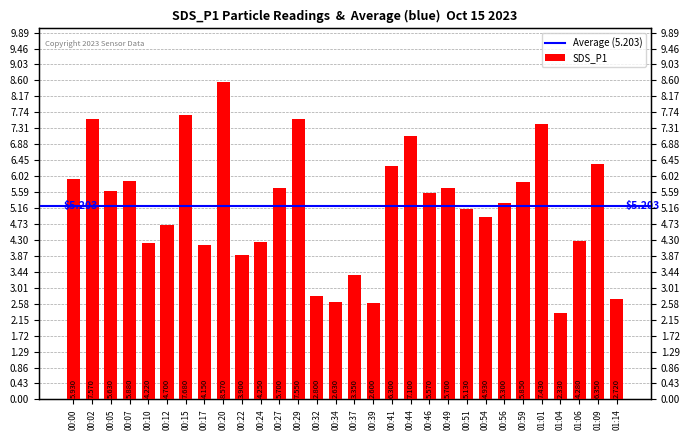

What is the difference between the maximum and minimum values?

6.2